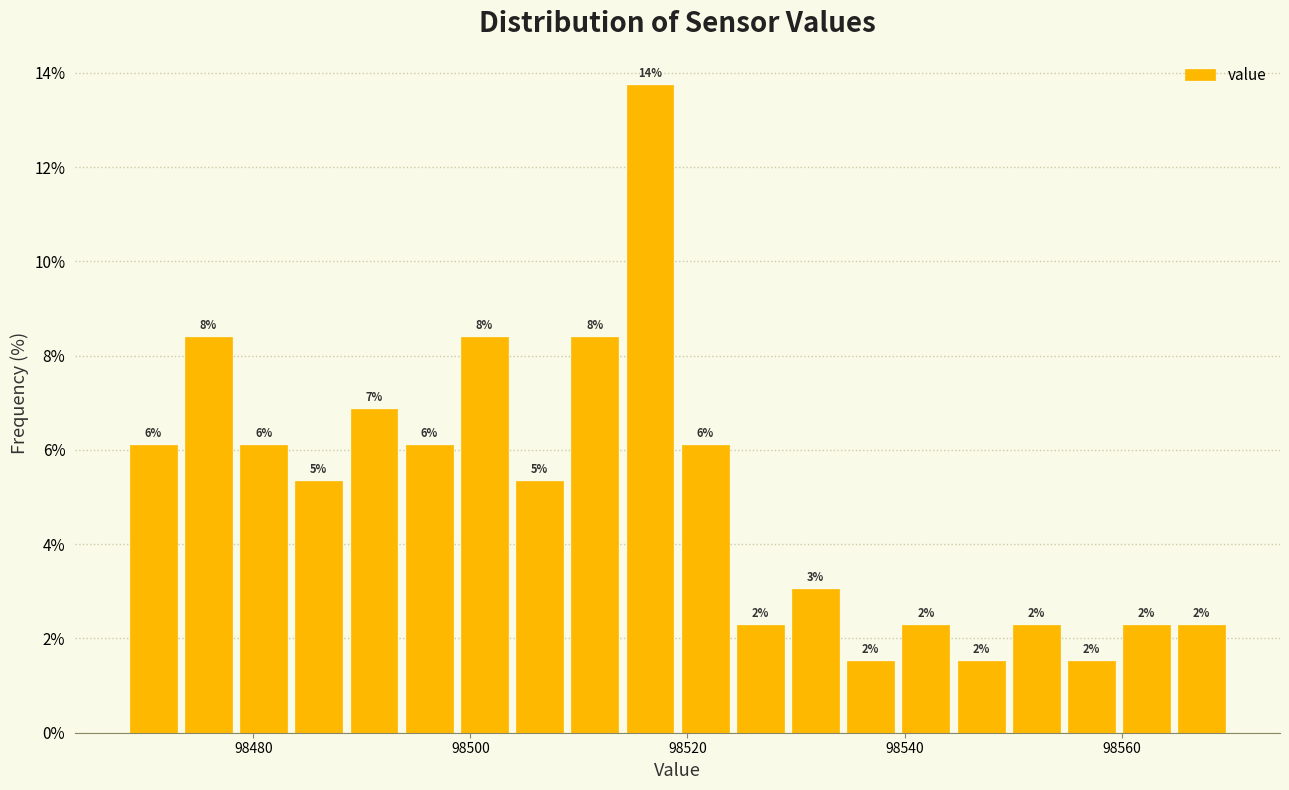

Read against the x-axis, roughly where is the centre of the tallest bar?

98516